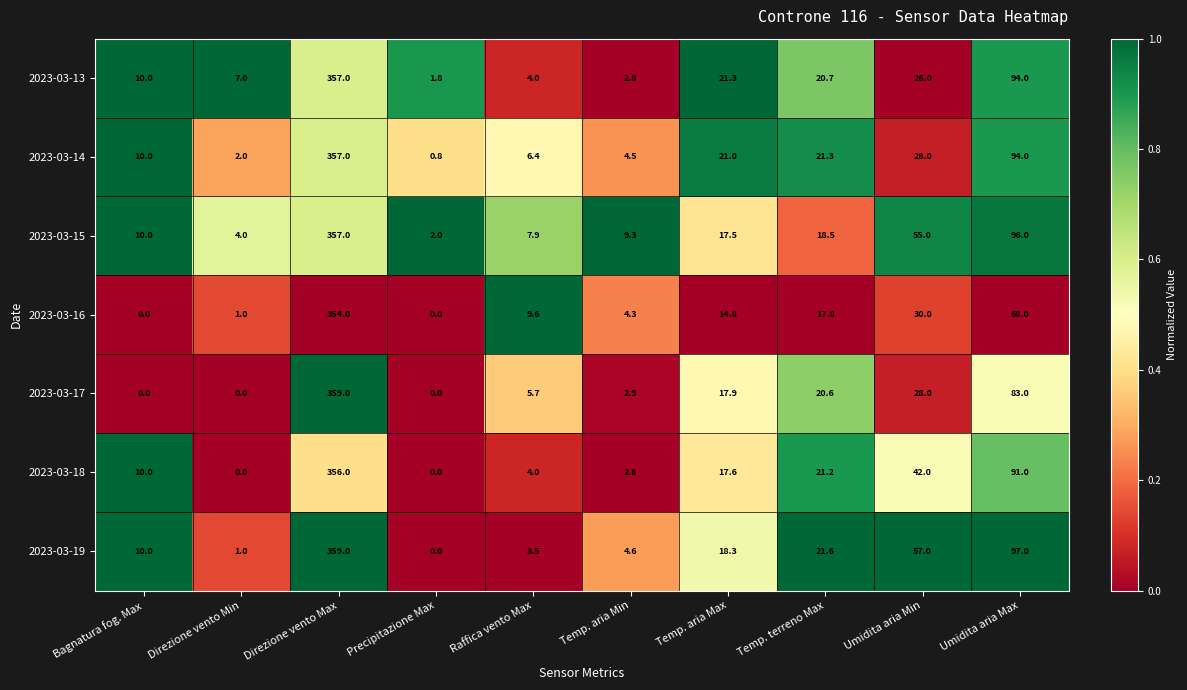

Which series changed the most between Direzione vento Min and Precipitazione Max?

2023-03-13